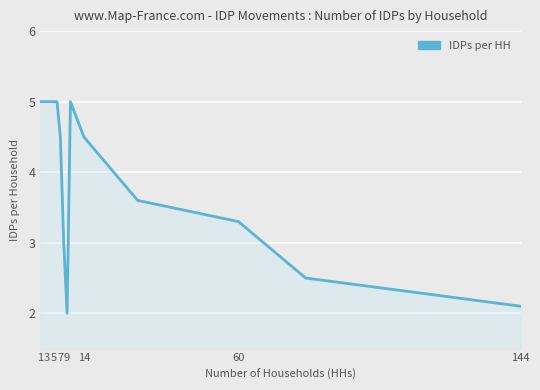

What is the maximum value shown in the chart?

5.0